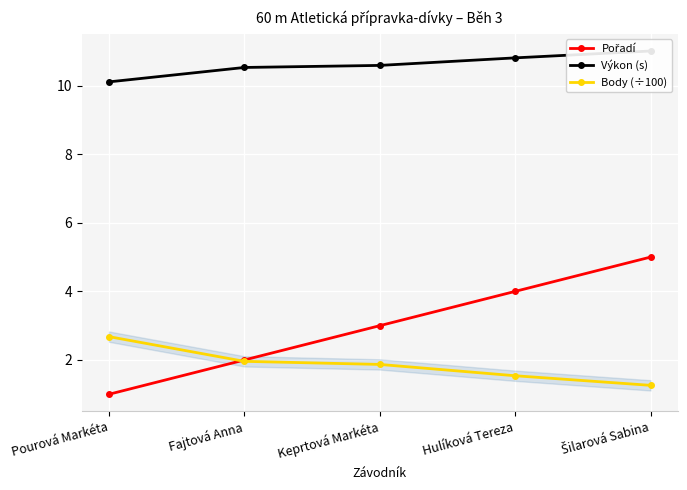

What are all the series names shown in the legend?

Pořadí, Výkon (s), Body (÷100)